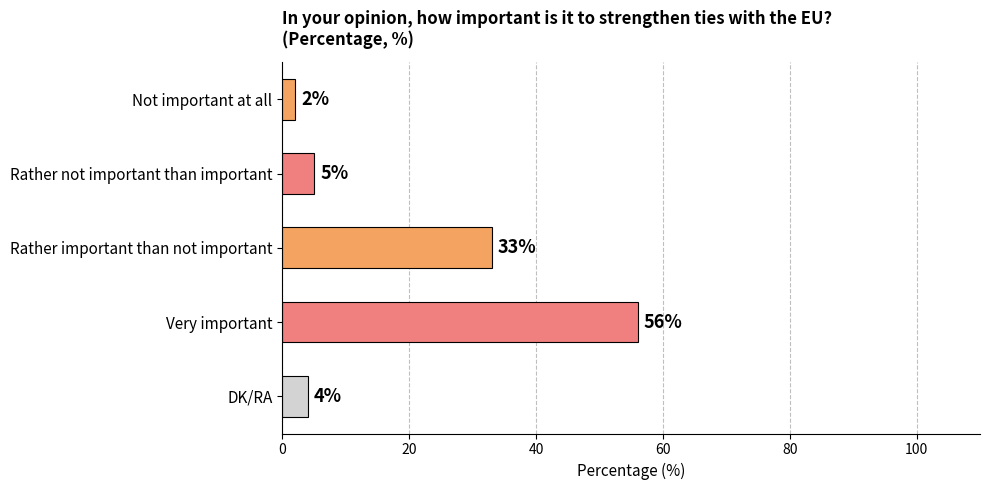

Rank the categories by value from lowest to highest.

Not important at all, DK/RA, Rather not important than important, Rather important than not important, Very important